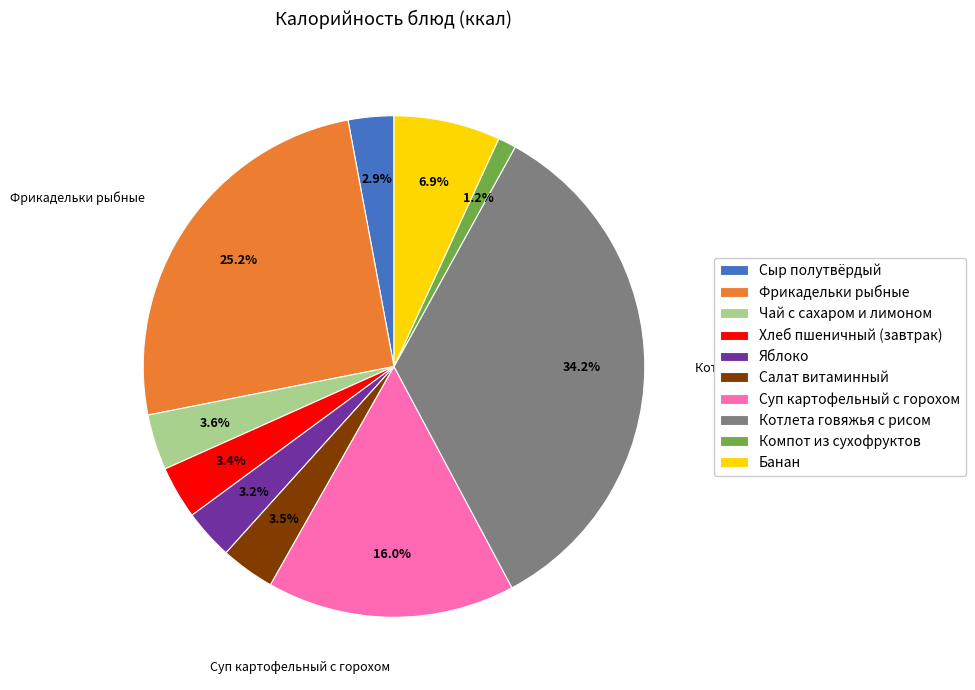

What percentage is NOT represented by Чай с сахаром и лимоном?

96.4%